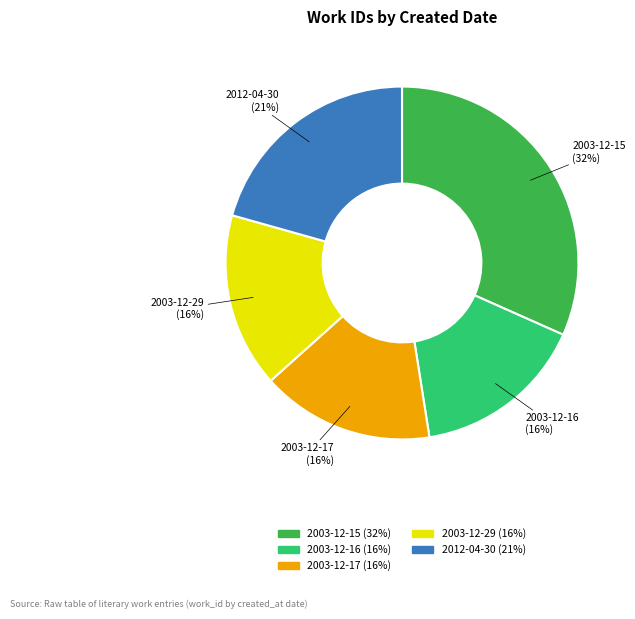

How many slices are in this pie chart?

5